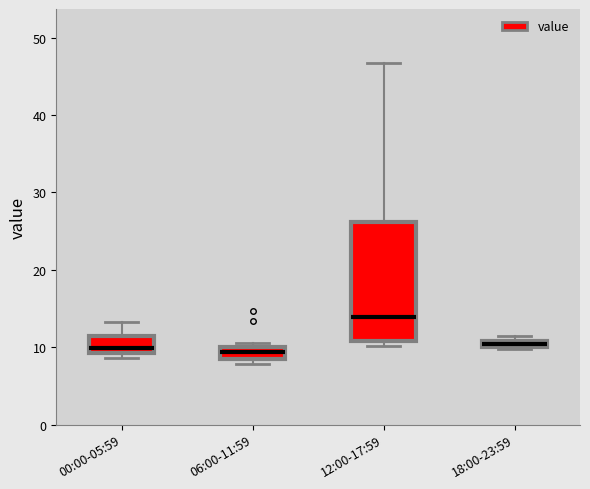

Where is the upper edge of the box for 18:00-23:59 on the y-axis? The values are not printed on the chart, so give them approximately, as read against the axis.

11